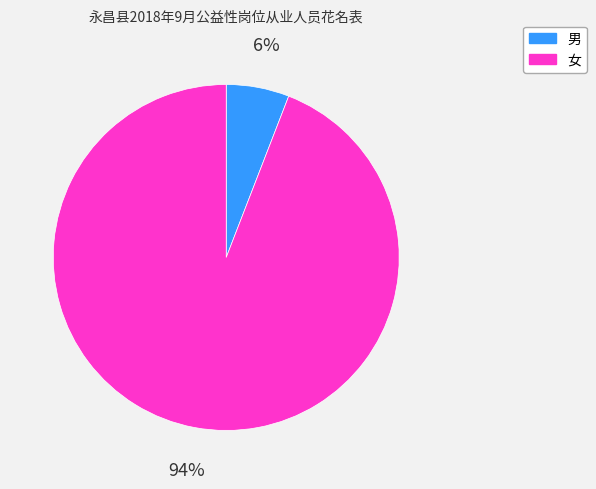

How many slices are in this pie chart?

2